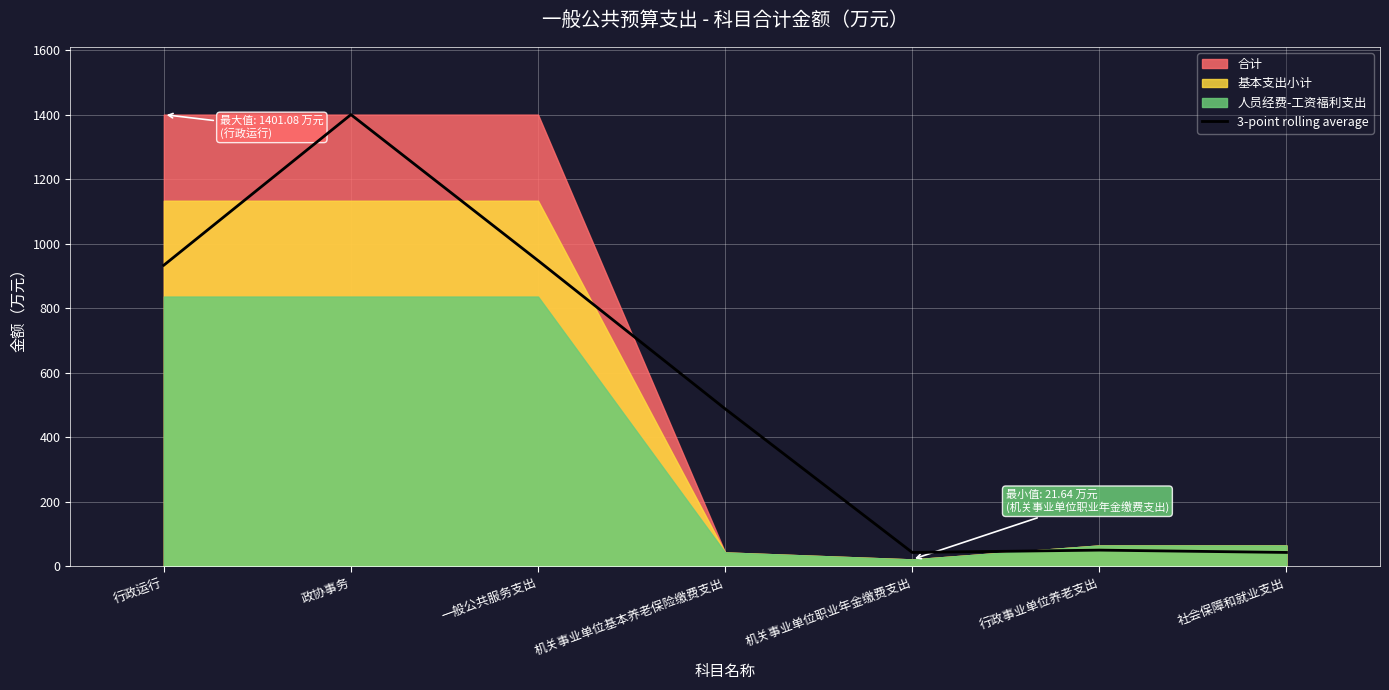

Is it true that the value at 机关事业单位基本养老保险缴费支出 is 830.2?

False